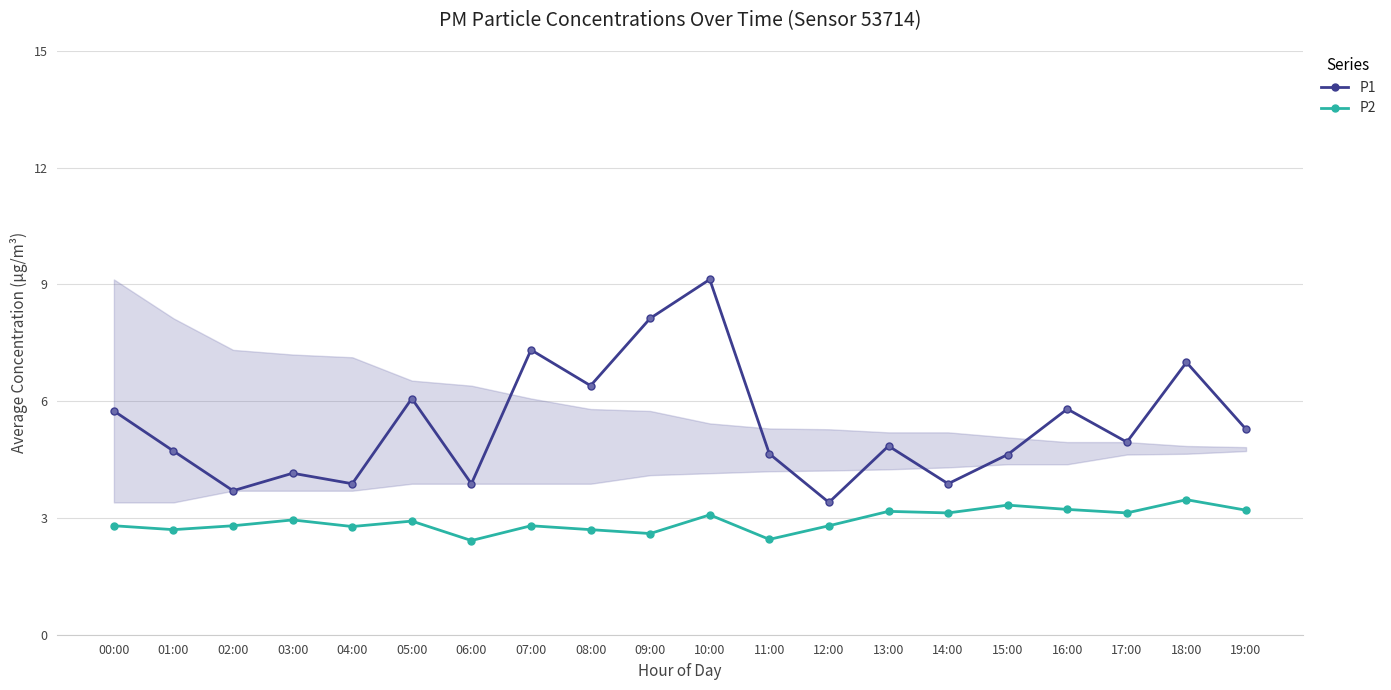

The P2 series shows 3.9 at 00:00. True or false?

False